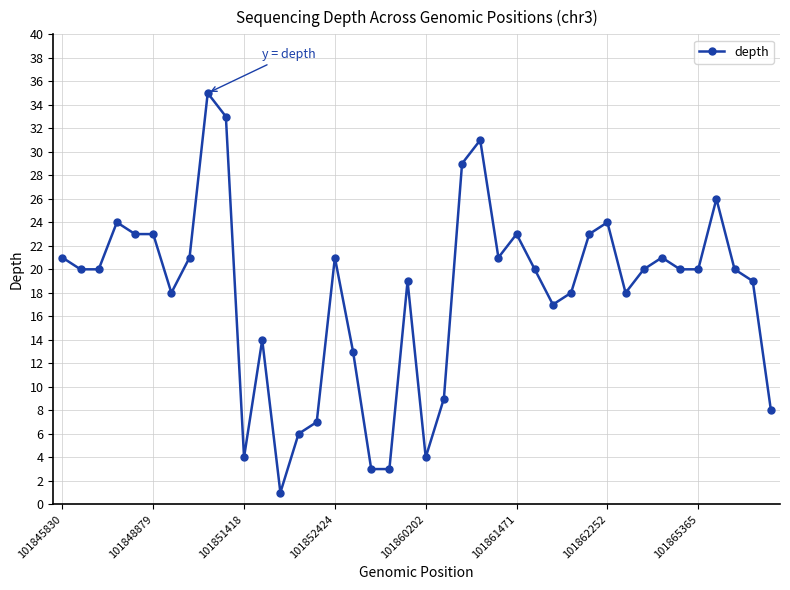

True or false: there are more than 0 points higher than both neighbors.

True